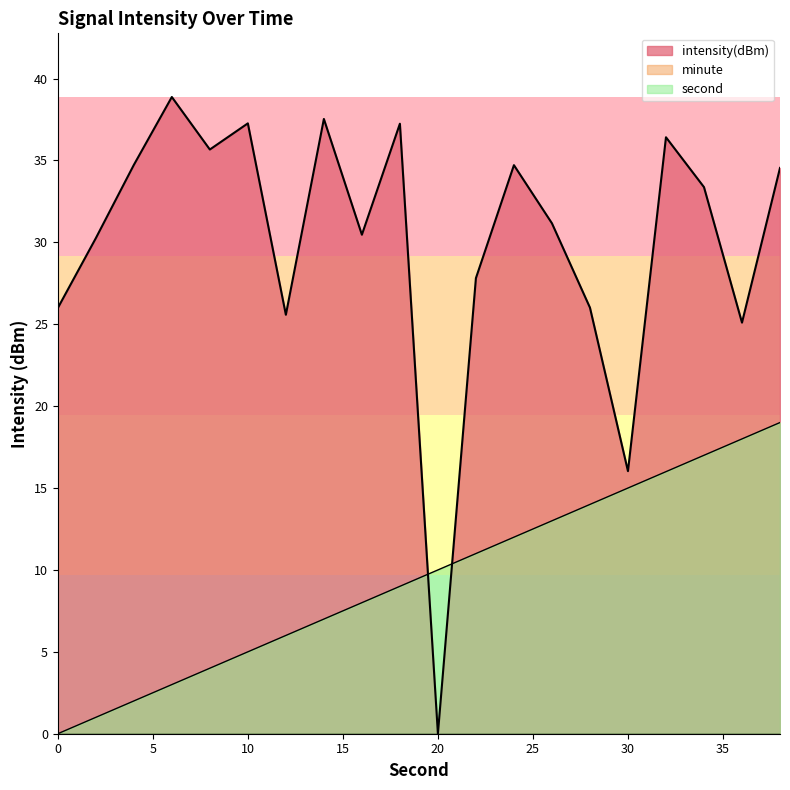

What is the difference between the second values at 22 and 12?

5.0